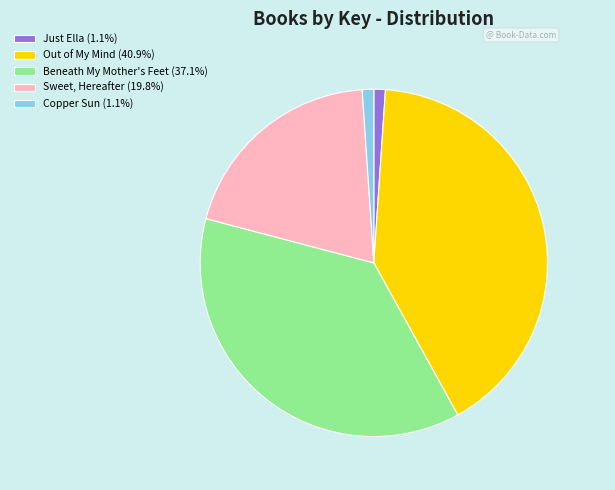

Which has a higher value, Just Ella or Out of My Mind?

Out of My Mind